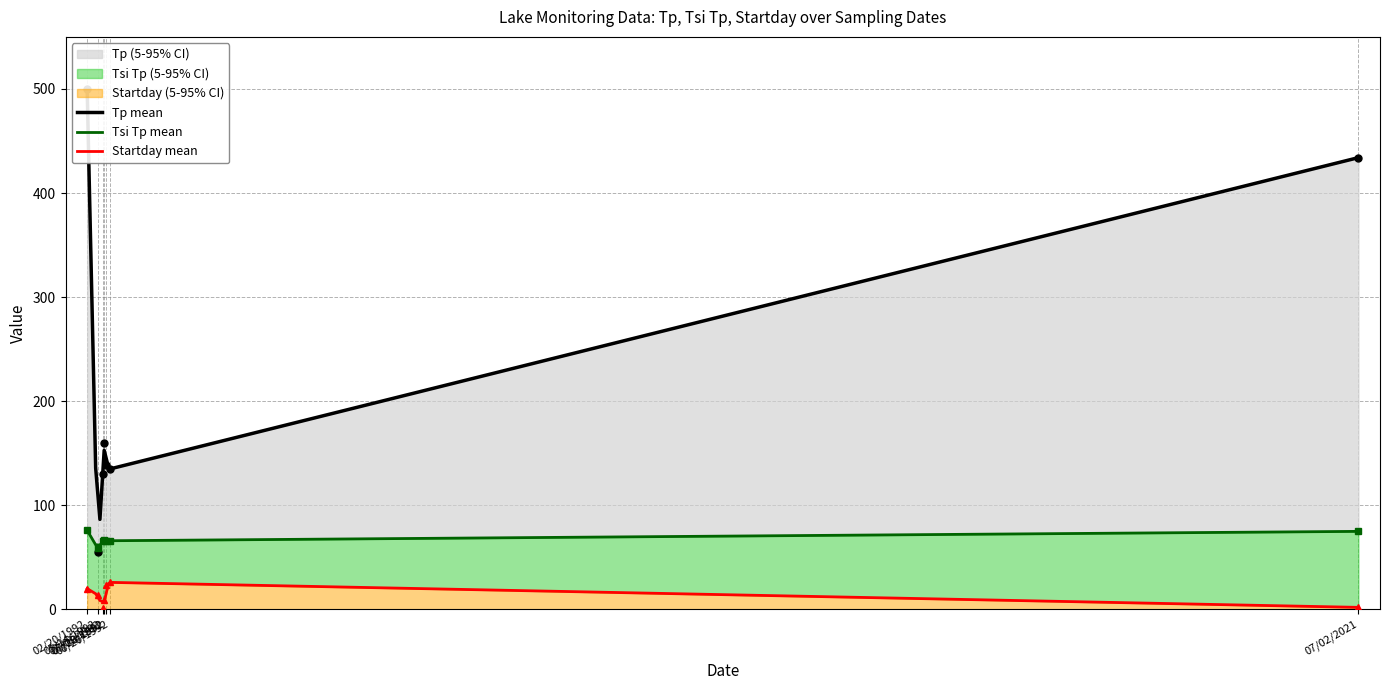

At how many categories does at least one series exceed 437?

1